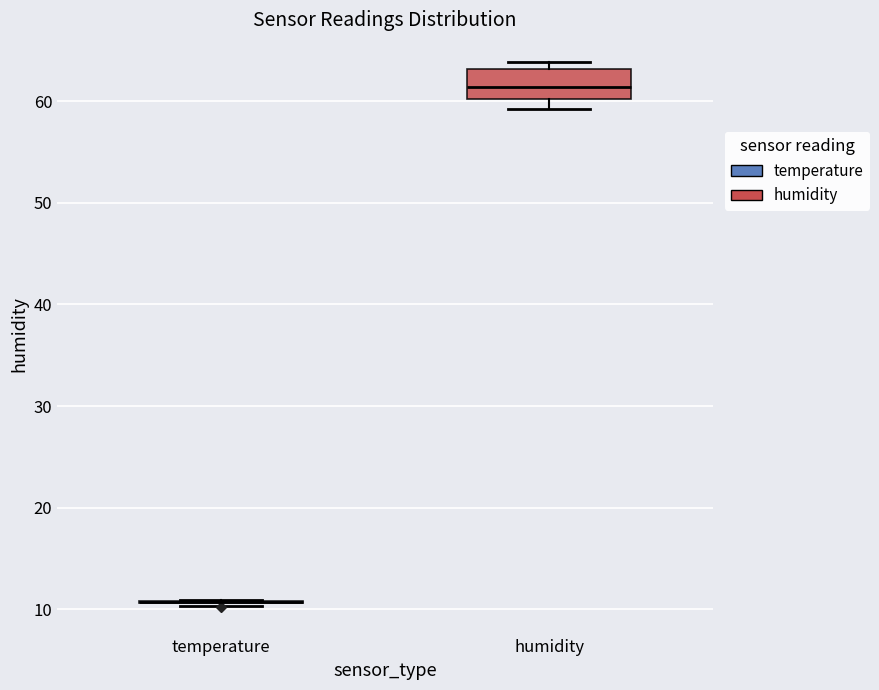

Reading left to right, read every box against the y-axis: the position of its median line, the range the box covers, and the ends of its whiskers. The values are not printed on the chart, so give them approximately, as read against the axis.

temperature: box collapsed to a line at 11, whiskers 10 to 11
humidity: median 61, box 60 to 63, whiskers 59 to 64